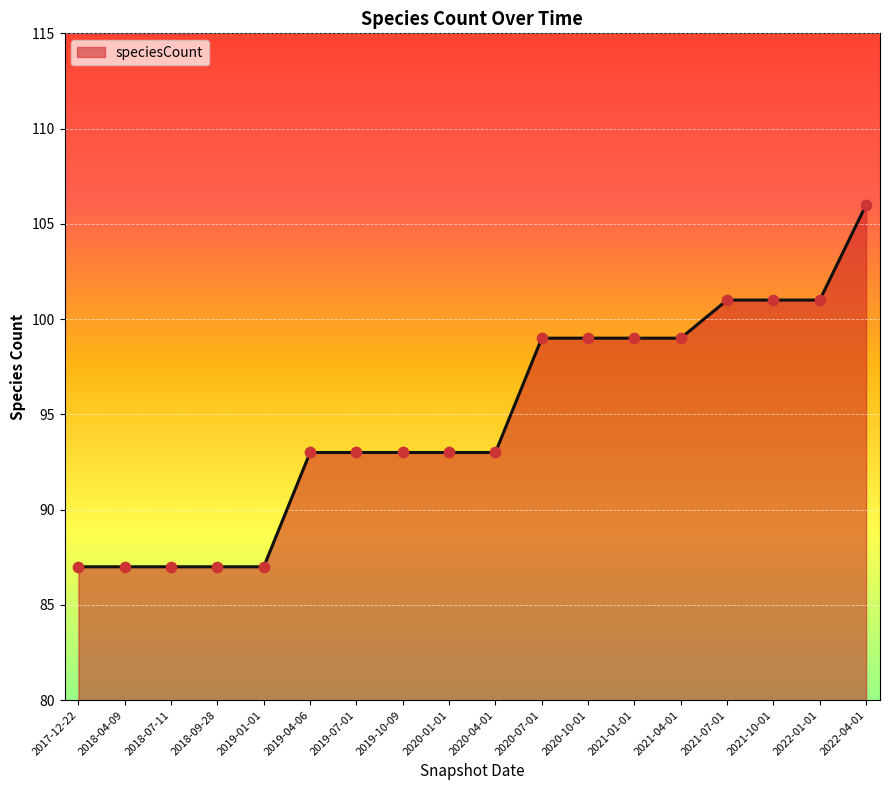

What is the change in value from 2018-09-28 to 2020-04-01?

+6